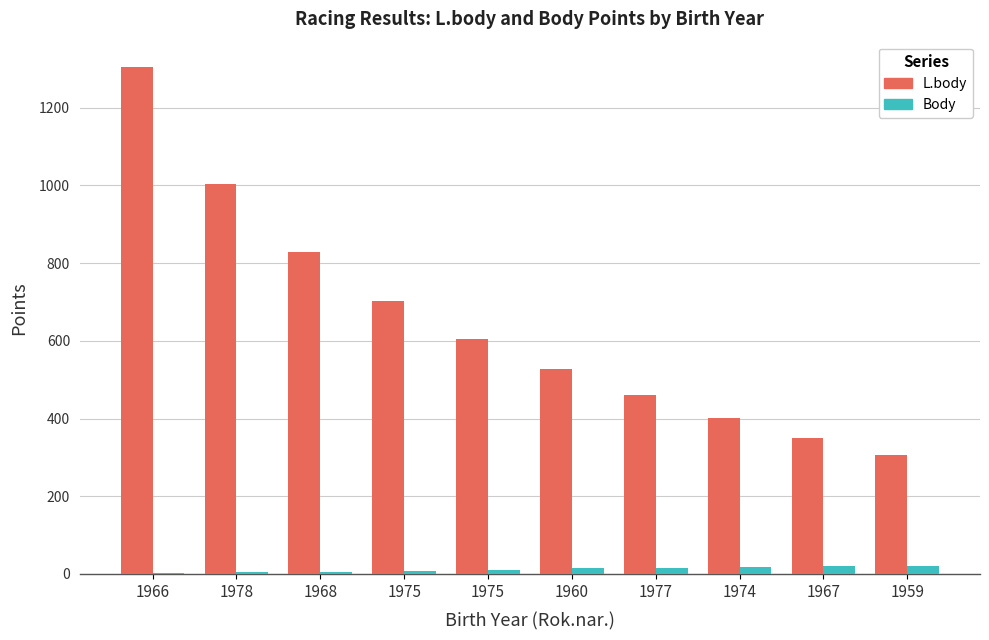

How many distinct data groups are displayed?

2